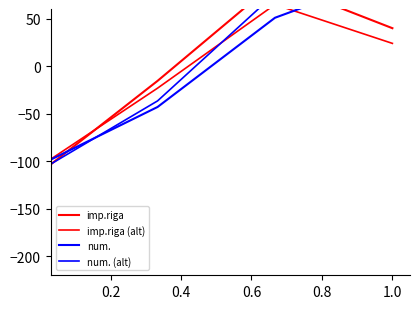

How many positive values does the num. (alt) series have?

2